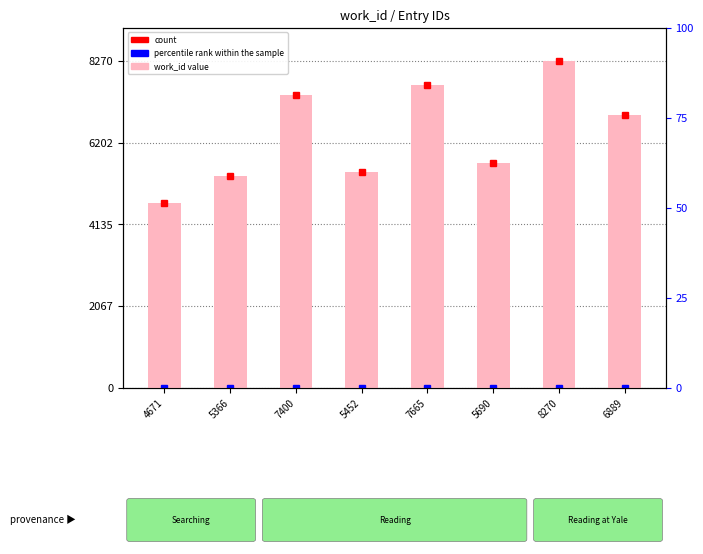

Which has a higher value, 5366 or 5452?

5452